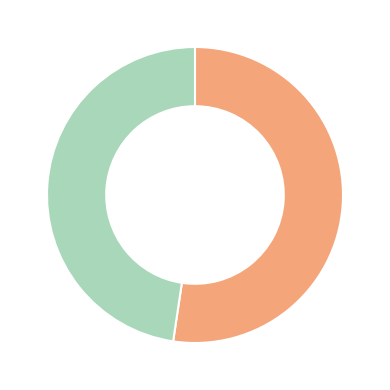

Does any single category account for the majority?

Yes